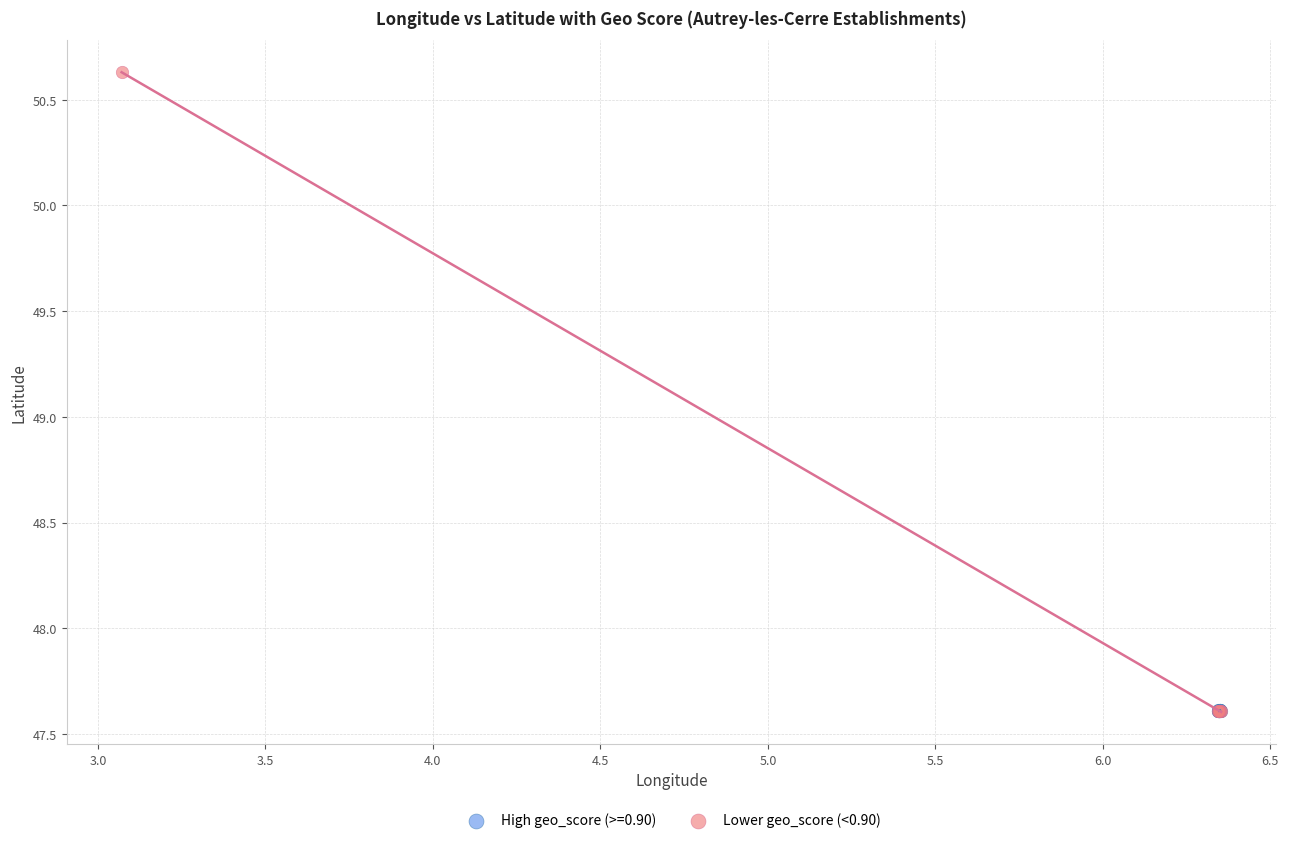

Which series has the widest spread of Y values?

Lower geo_score (<0.90)